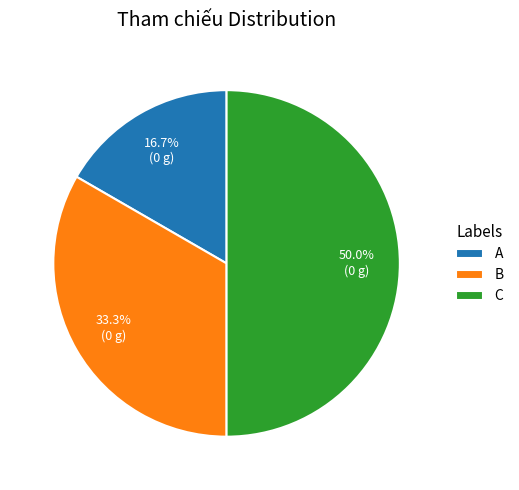

Is it true that A is 10% of the pie?

False